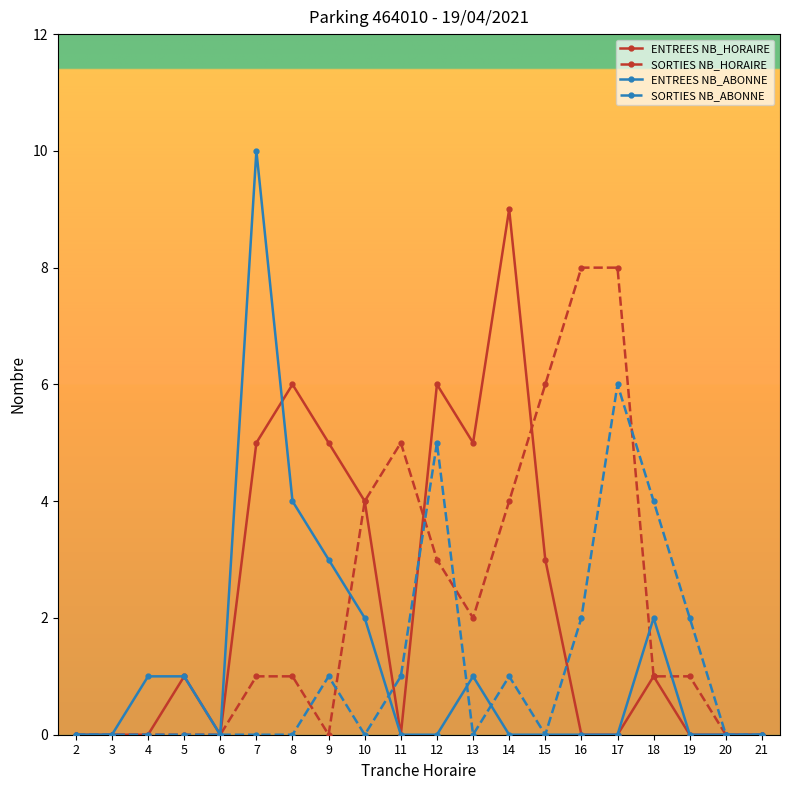

What is the greatest value displayed?

10